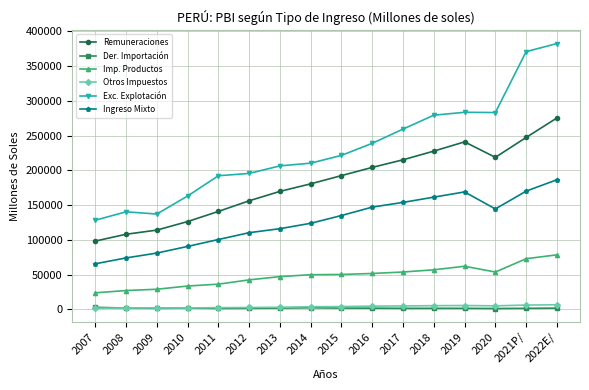

Is the value of Ingreso Mixto at 2016 greater than the value of Otros Impuestos at 2007?

Yes